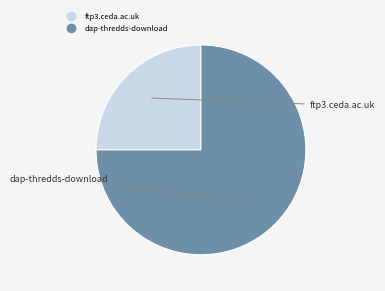

Which has a higher value, dap-thredds-download or ftp3.ceda.ac.uk?

dap-thredds-download